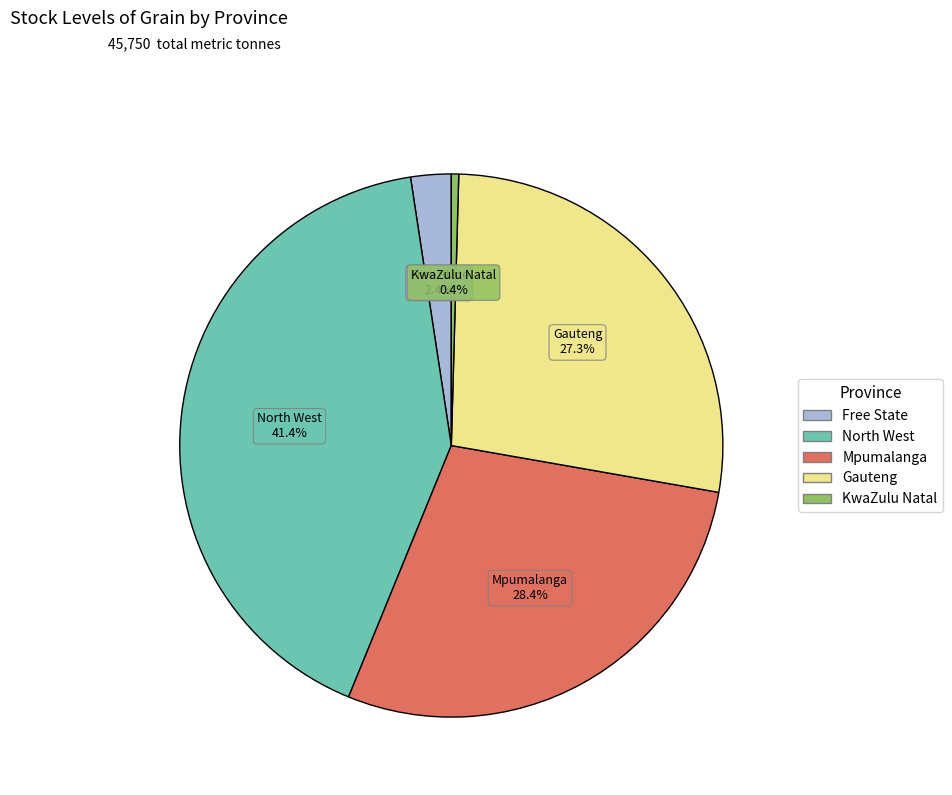

To the nearest percent, what is the difference between the largest and smallest slice percentages?

41%